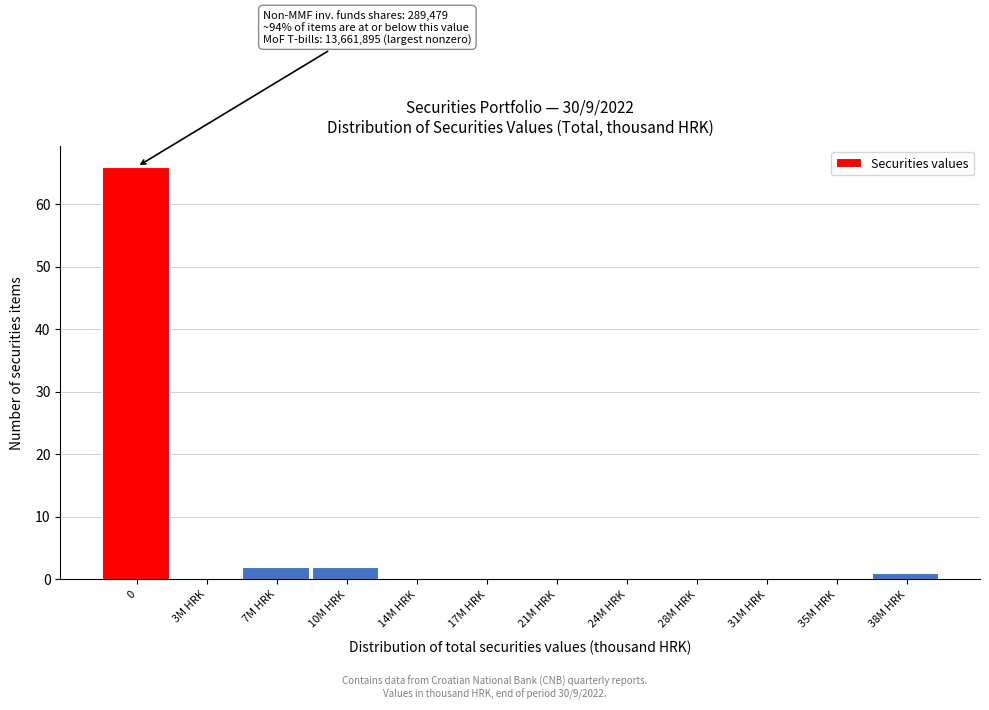

Reading left to right, transcribe all the data shown in this chart.

0=66	3M HRK=0	7M HRK=2	10M HRK=2	14M HRK=0	17M HRK=0	21M HRK=0	24M HRK=0	28M HRK=0	31M HRK=0	35M HRK=0	38M HRK=1